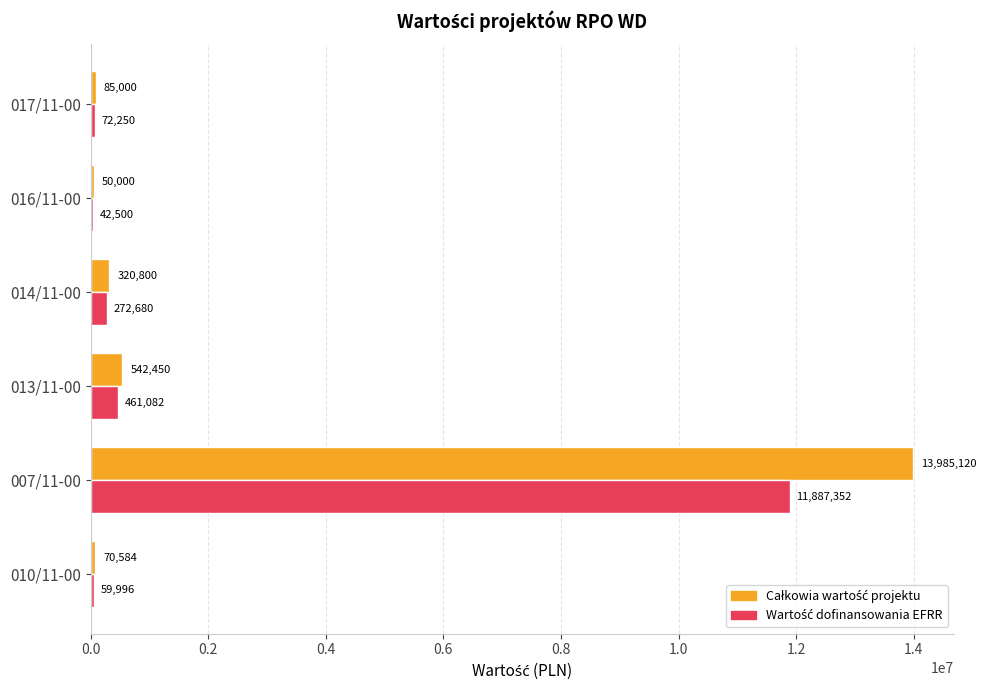

At which category is the sum across all series the highest?

007/11-00